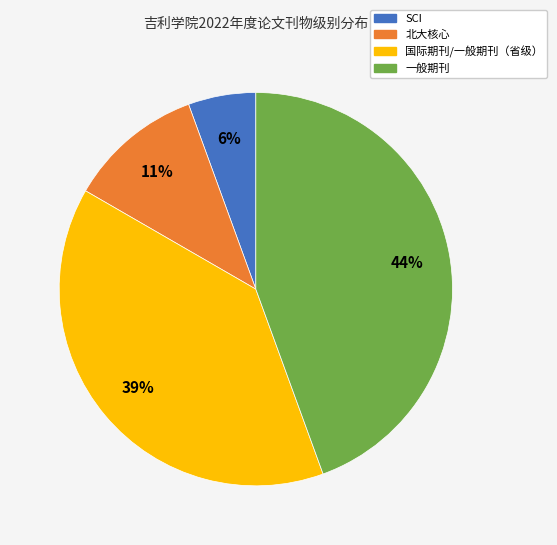

Which slice is the largest?

一般期刊